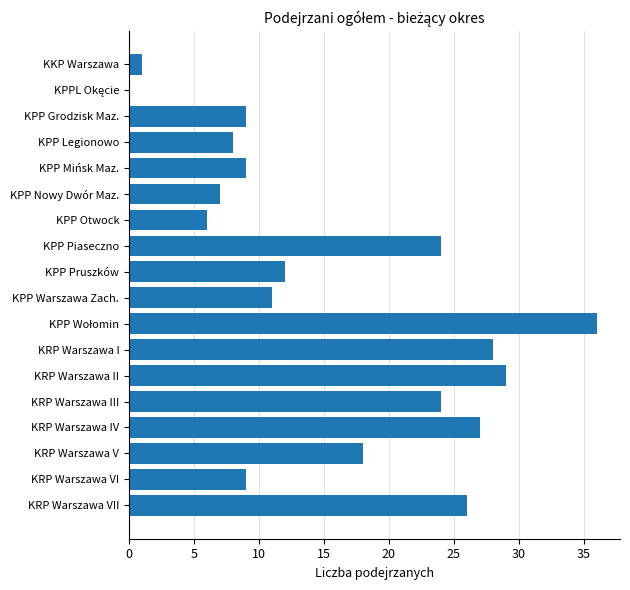

What is the sum of the values at KRP Warszawa VI and KPP Warszawa Zach.?

20